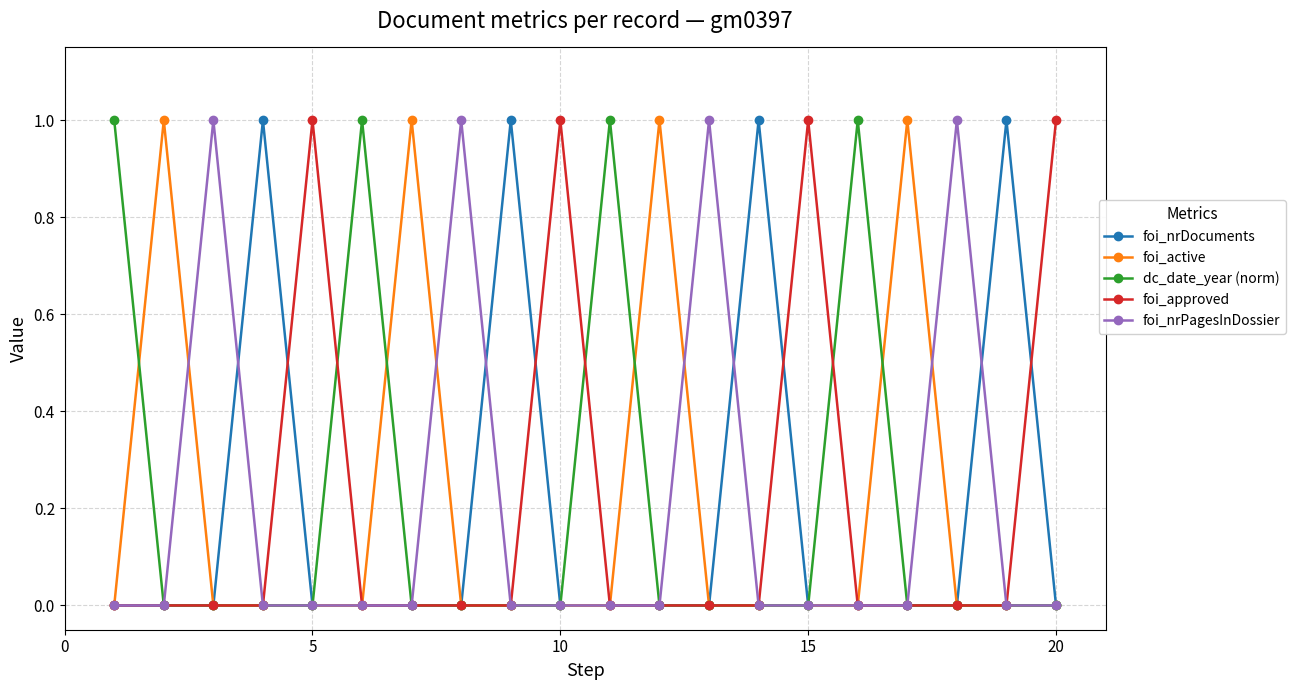

Does the chart display data point markers on the line(s)?

Yes